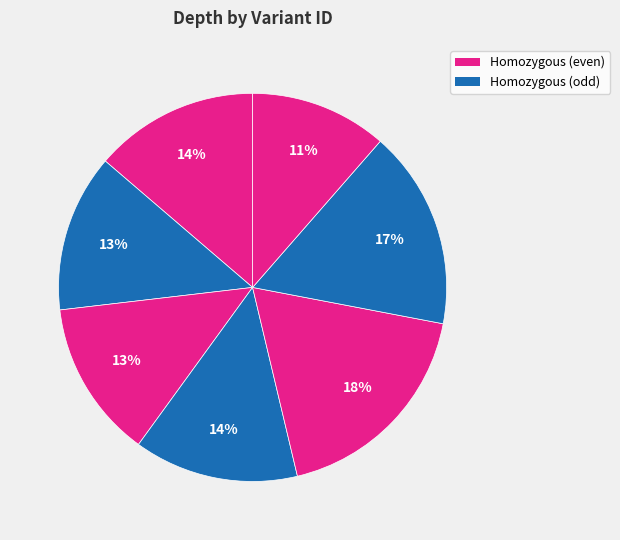

To the nearest percent, what is the average slice percentage?

14%